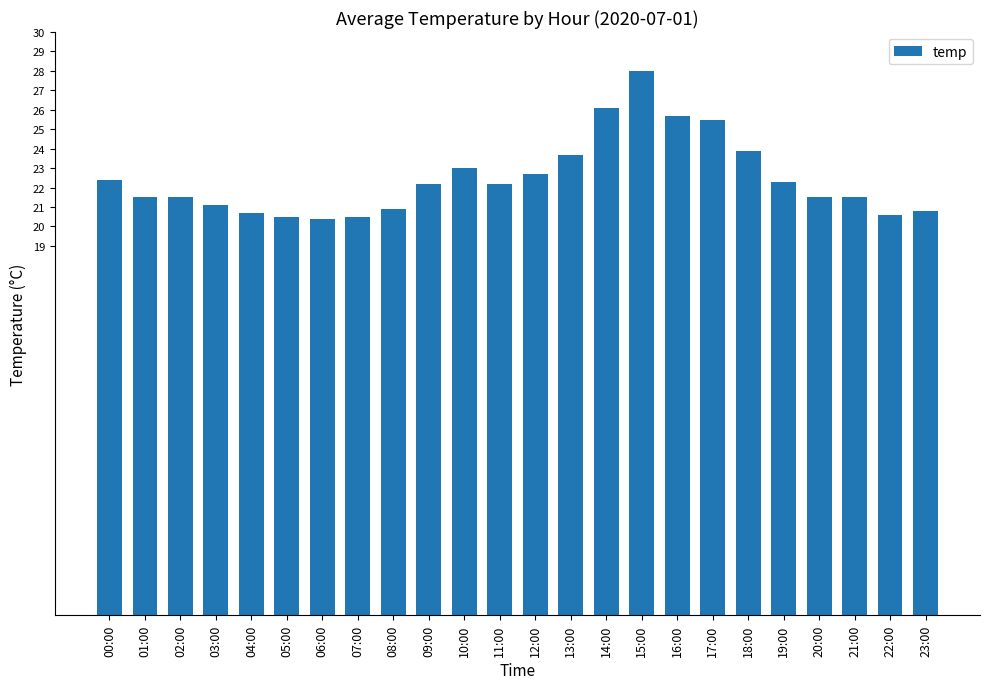

What position from the left is 23:00?

24